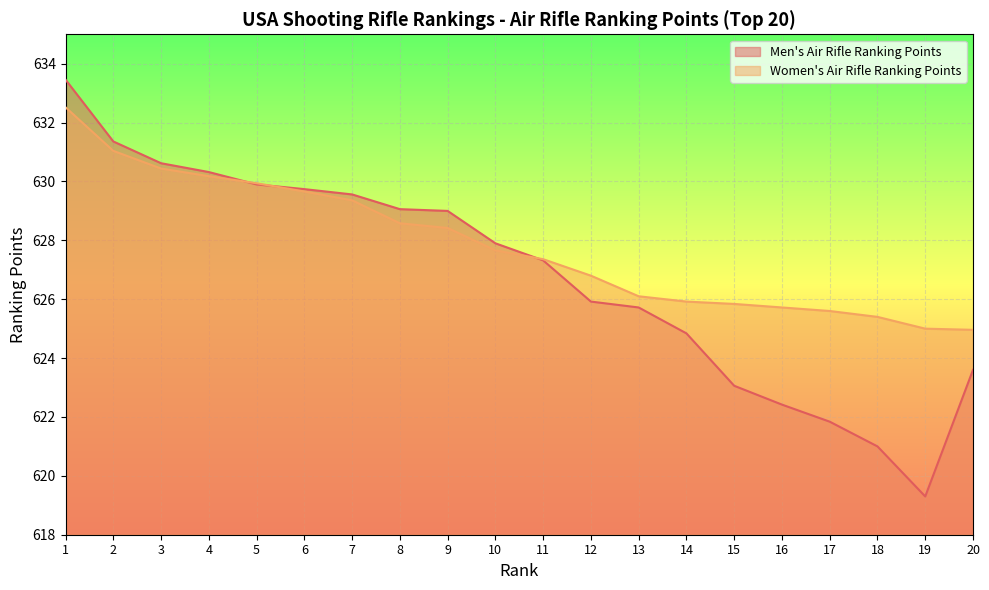

What is the total value across all series at 12?

1252.7